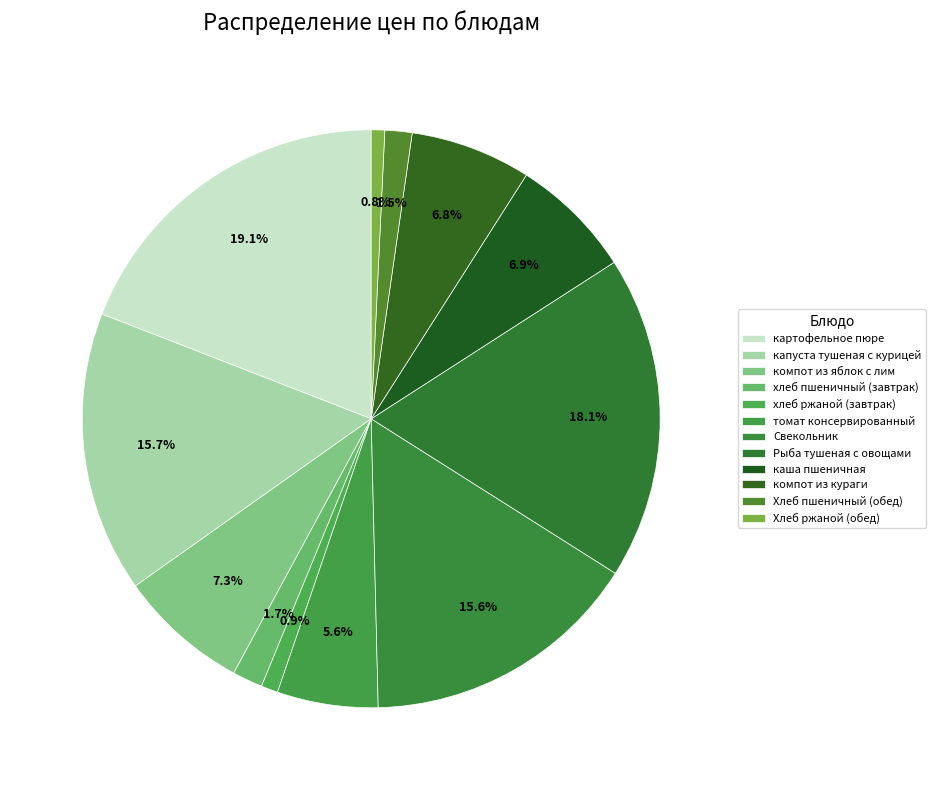

How many segments does this pie chart have?

12